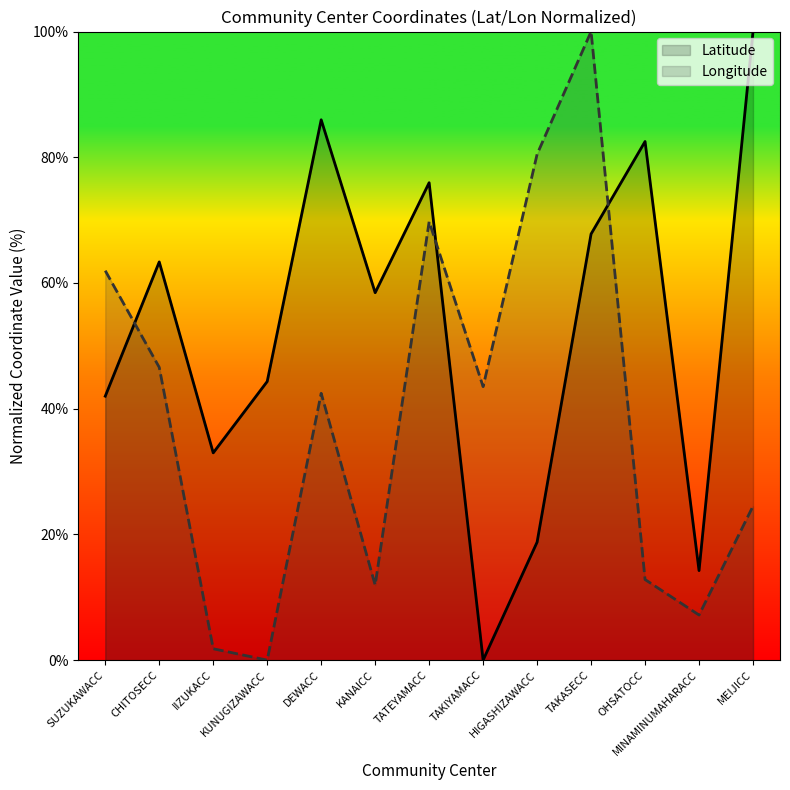

What is the sum of the Latitude values at TAKIYAMACC and CHITOSECC?

63.4